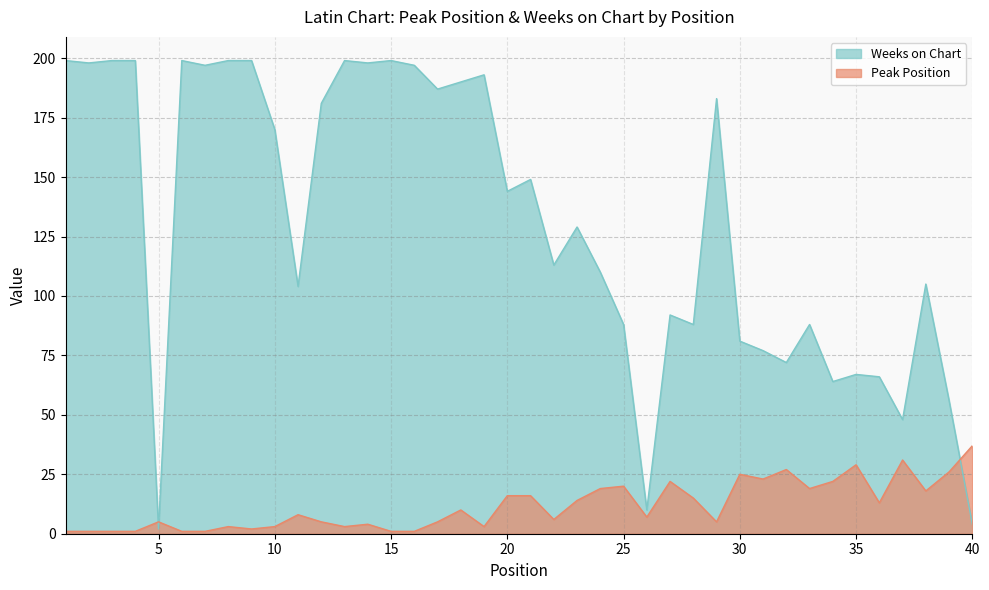

How many data points in Peak Position are less than 8?

20